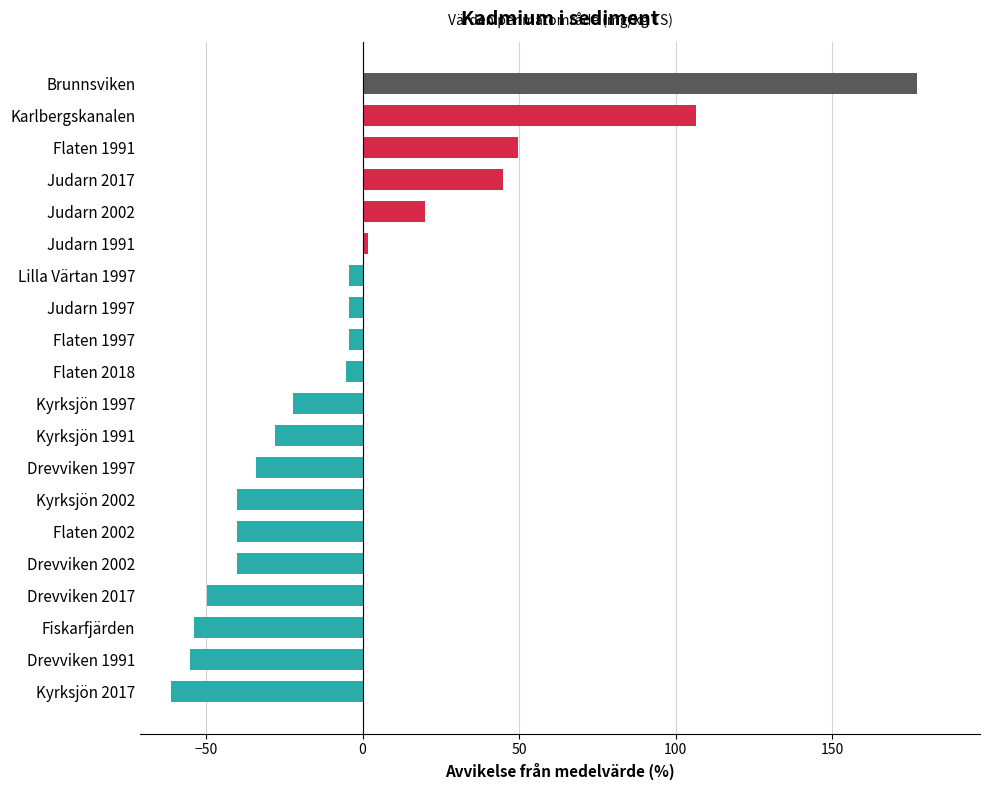

What is the sum of the values at Flaten 2002 and Judarn 2002?

-20.3